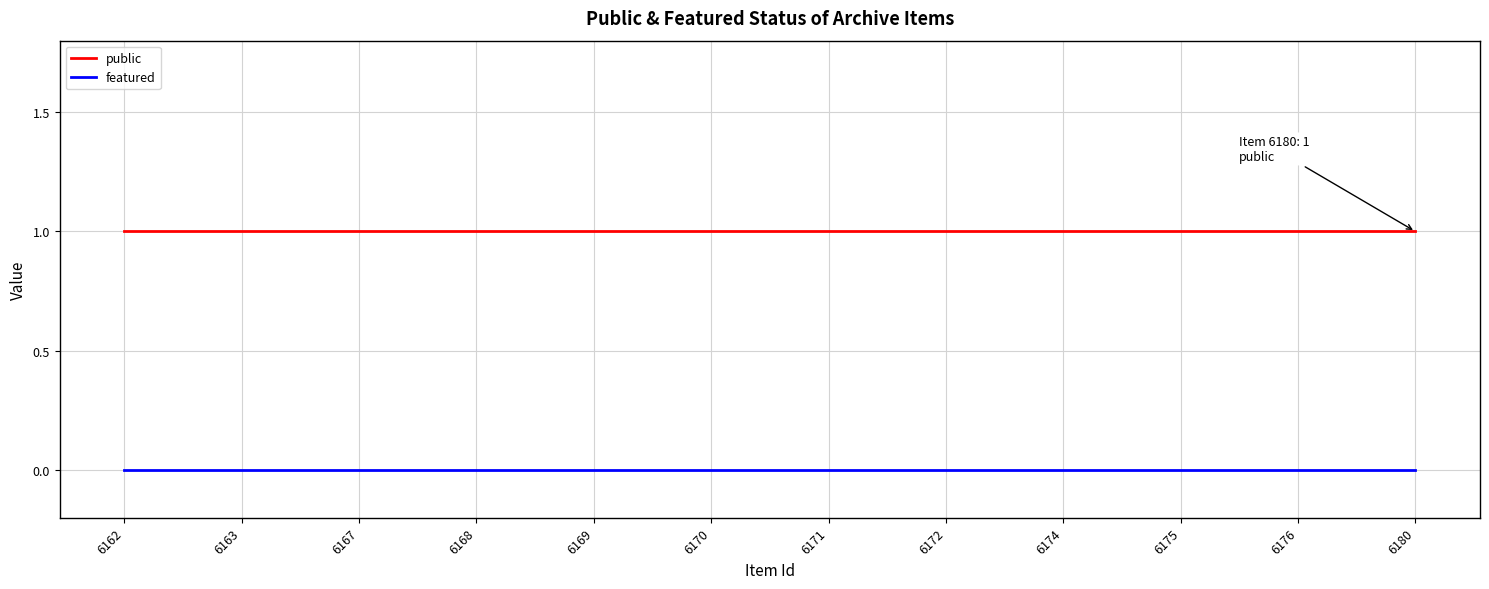

Is the value of public at 6162 greater than the value of featured at 6169?

Yes